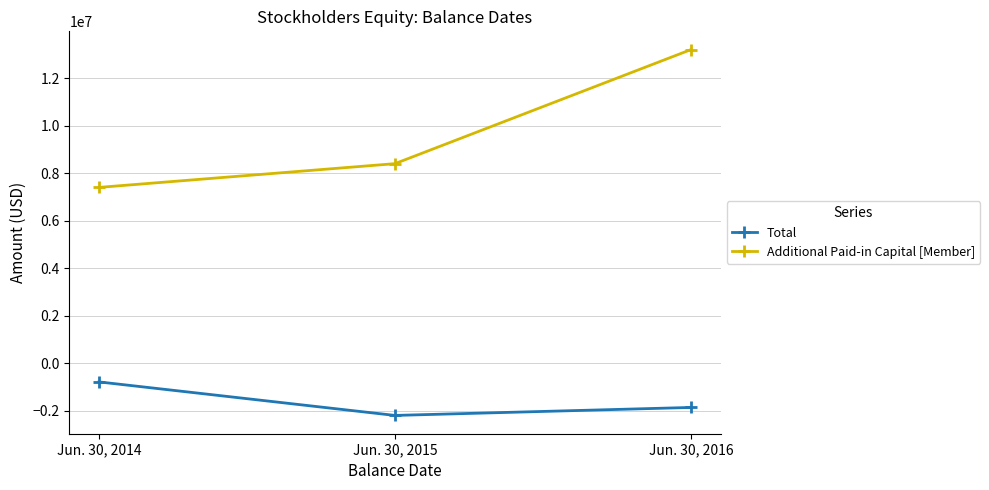

What are all the series names shown in the legend?

Total, Additional Paid-in Capital [Member]